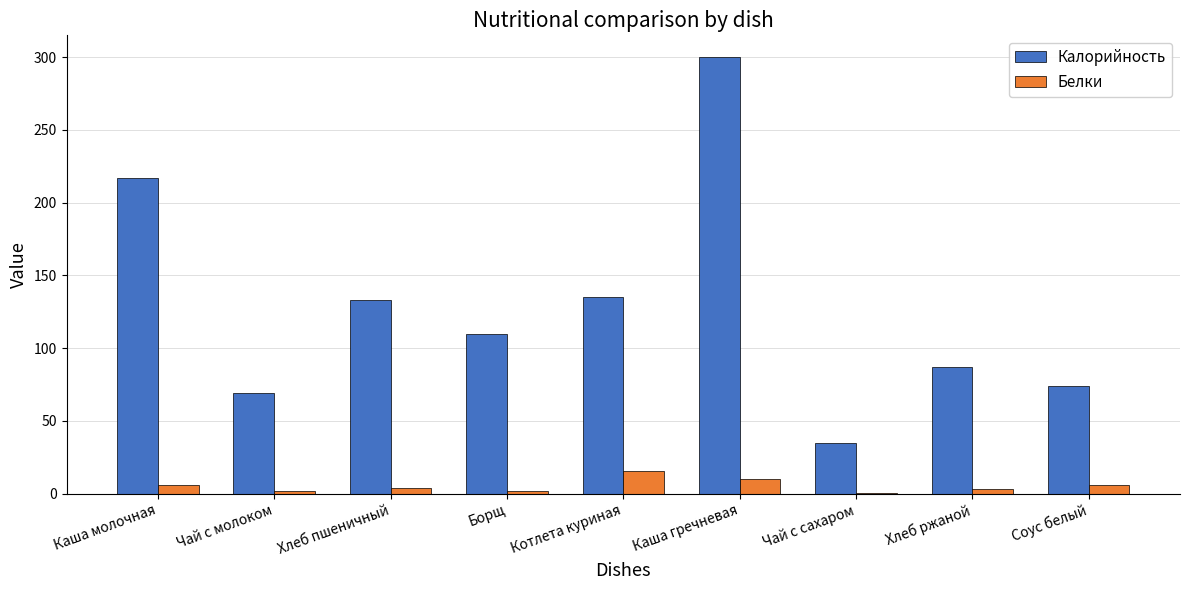

Are the bars horizontal?

No